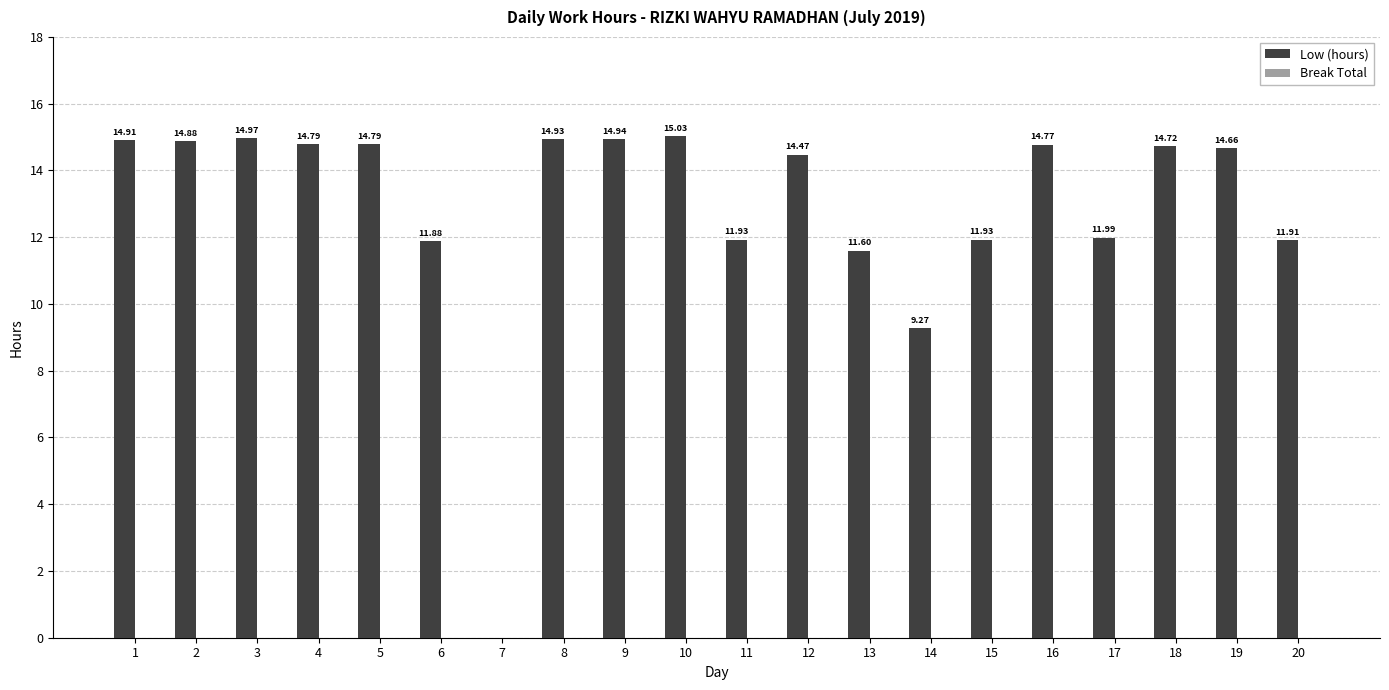

What is the sum of all values?

258.4